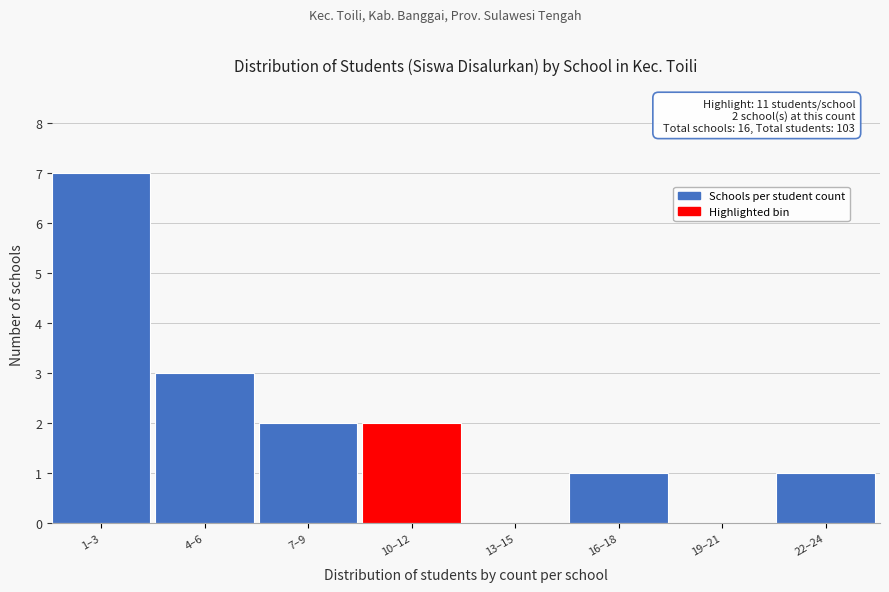

Reading right to left, transcribe all the data shown in this chart.

22–24=1	19–21=0	16–18=1	13–15=0	10–12=2	7–9=2	4–6=3	1–3=7